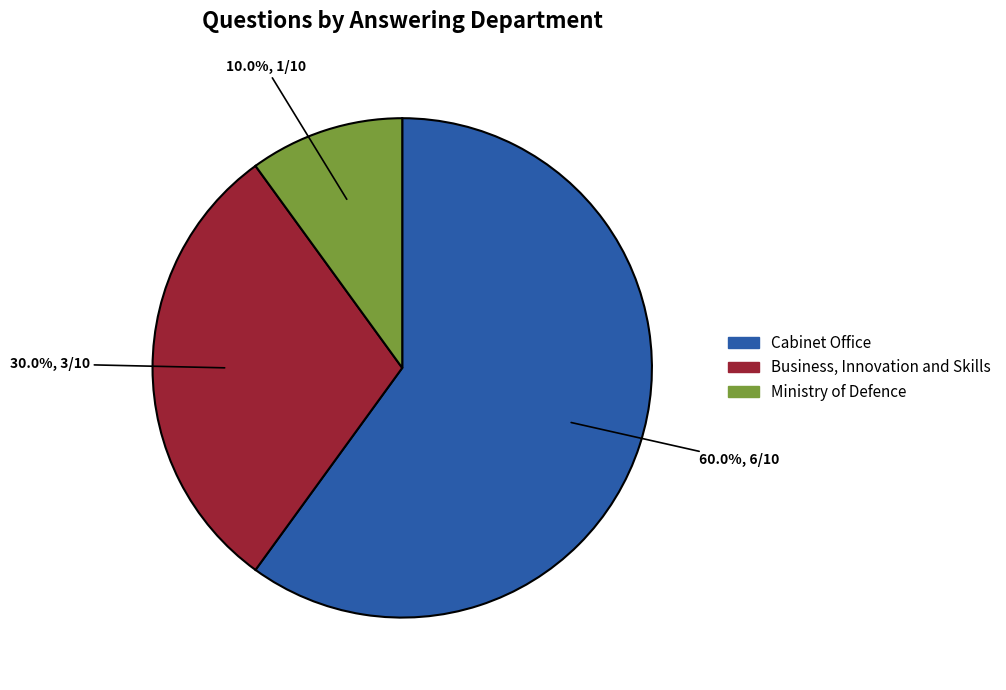

Is there any slice that represents more than half of the pie?

Yes